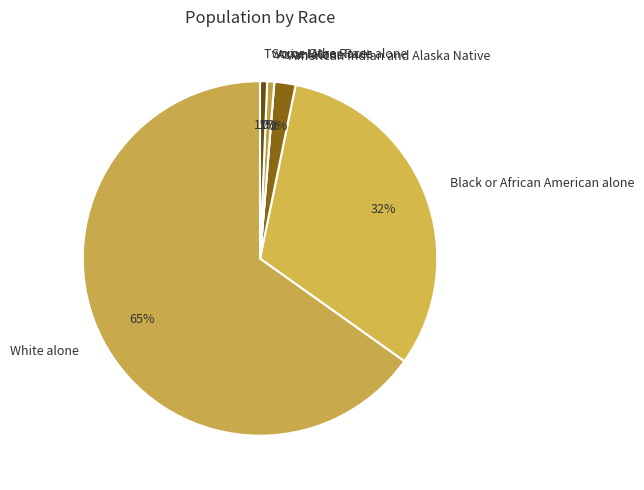

To the nearest percent, what is the difference between the largest and smallest slice percentages?

65%